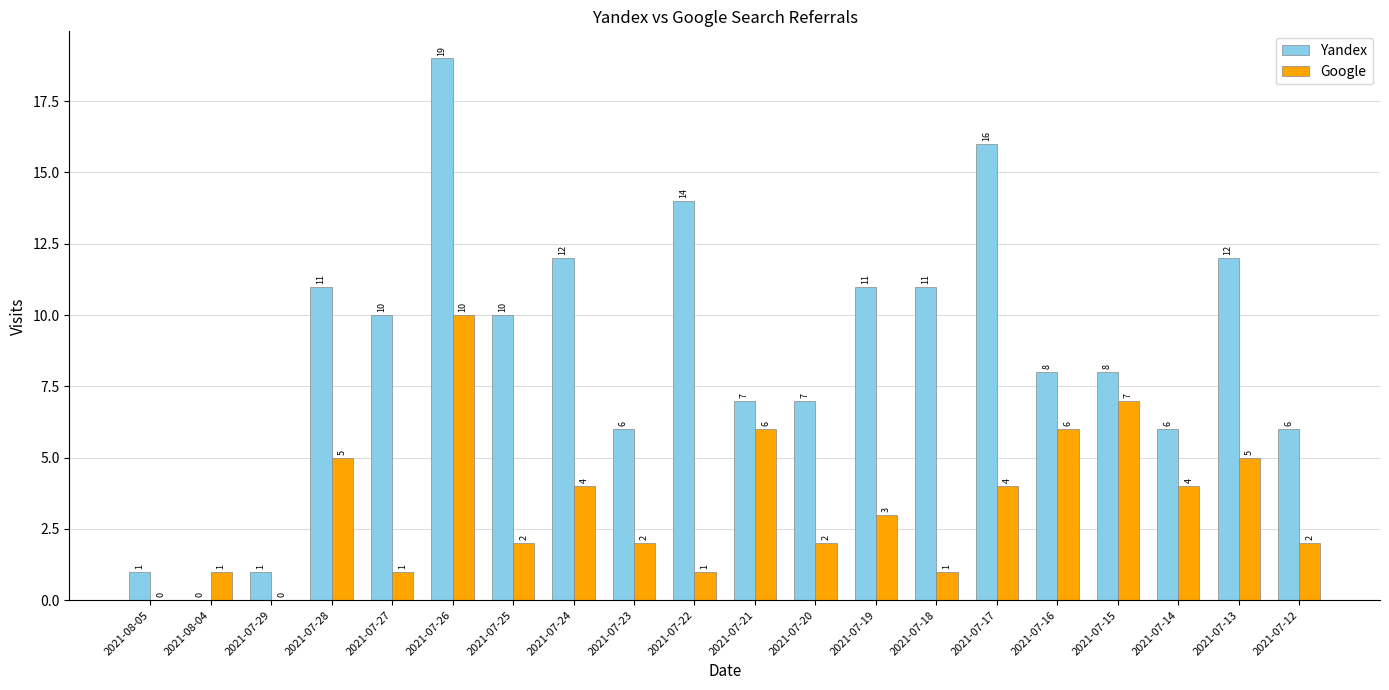

What is the maximum value for Google?

10